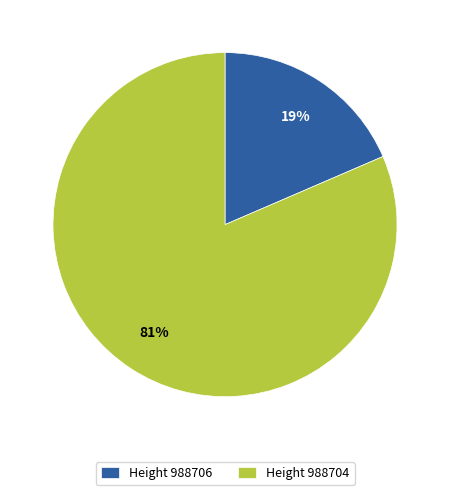

Between Height 988706 and Height 988704, which is larger?

Height 988704